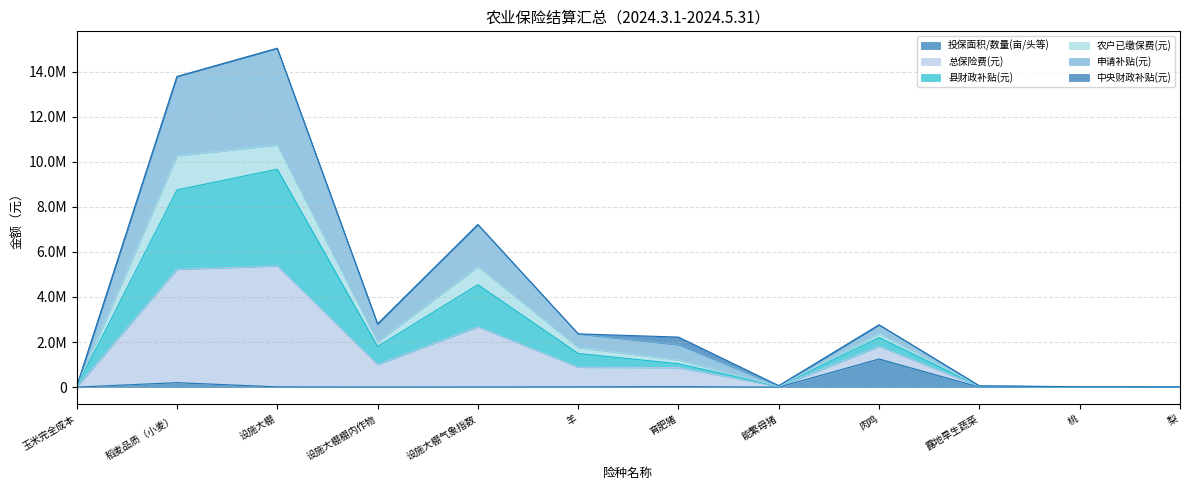

Is it true that 投保面积/数量(亩/头等) equals 208.9 at 玉米完全成本?

False